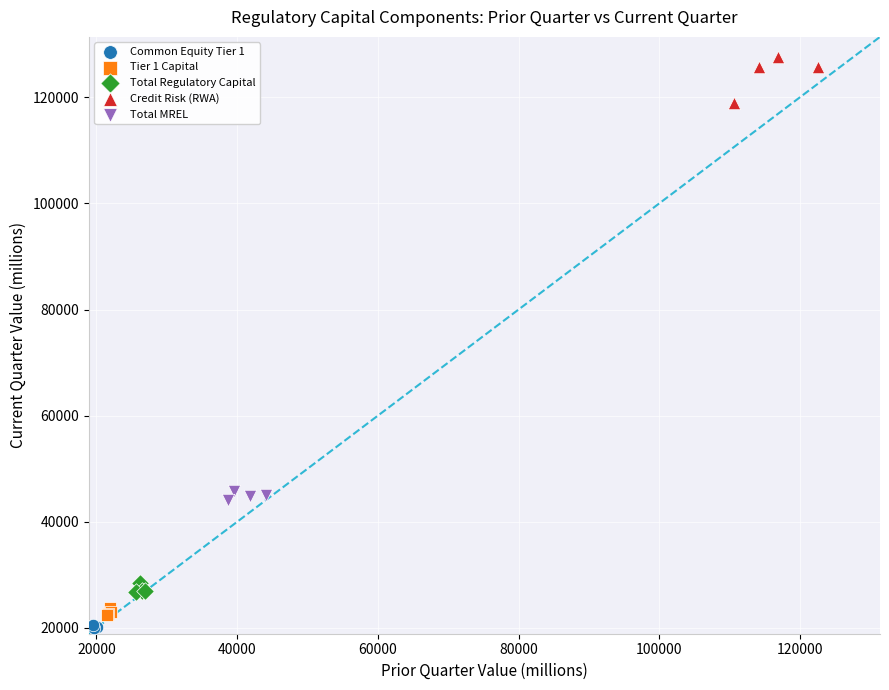

Which series has the widest spread of Y values?

Credit Risk (RWA)